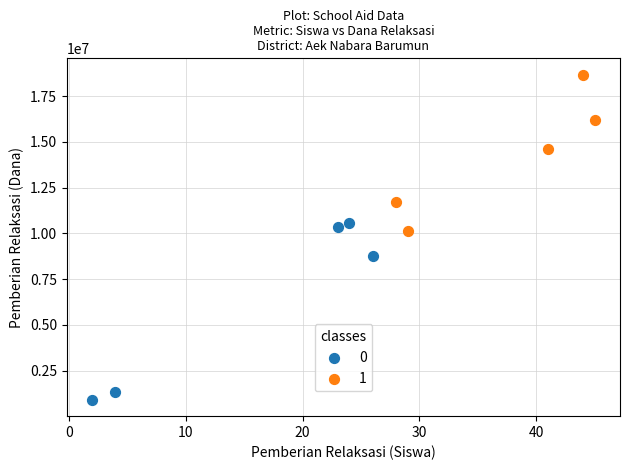

What are all the series names shown in the legend?

0, 1